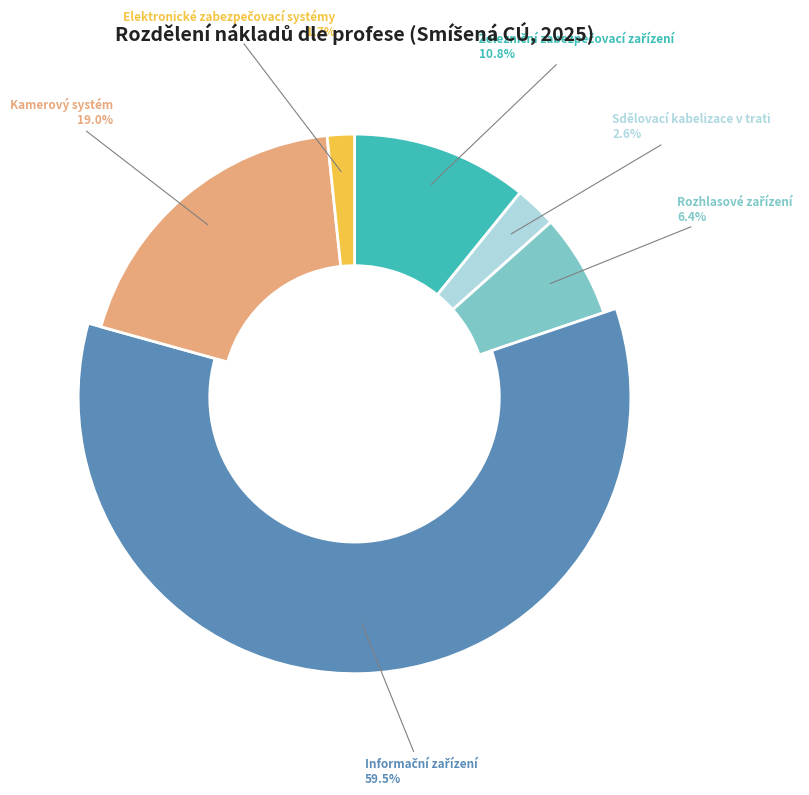

Is it true that Informační zařízení is 60% of the pie?

True